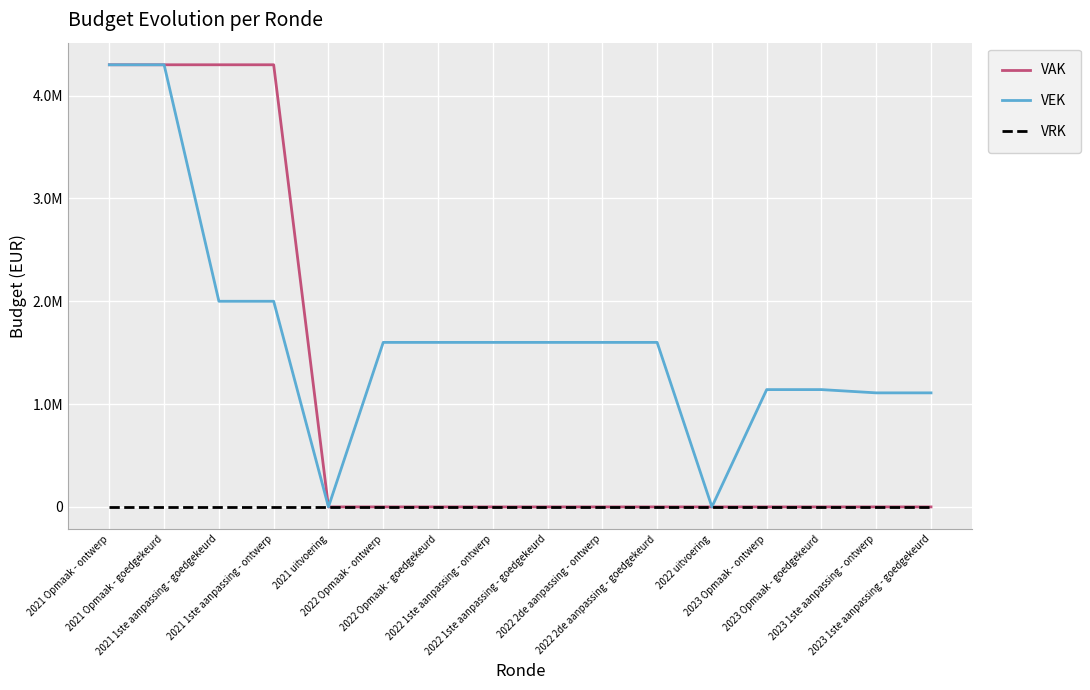

Which category has the highest value across all series?

2021 Opmaak - ontwerp